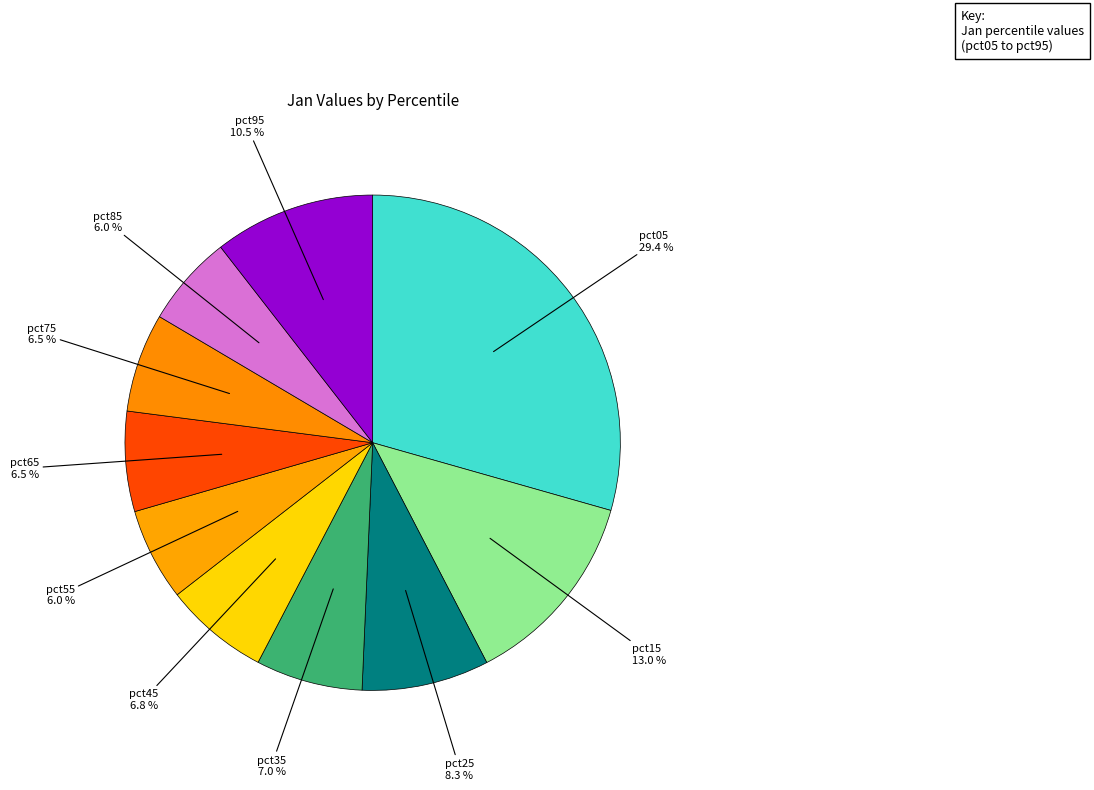

What is the smallest slice in the pie chart?

pct85